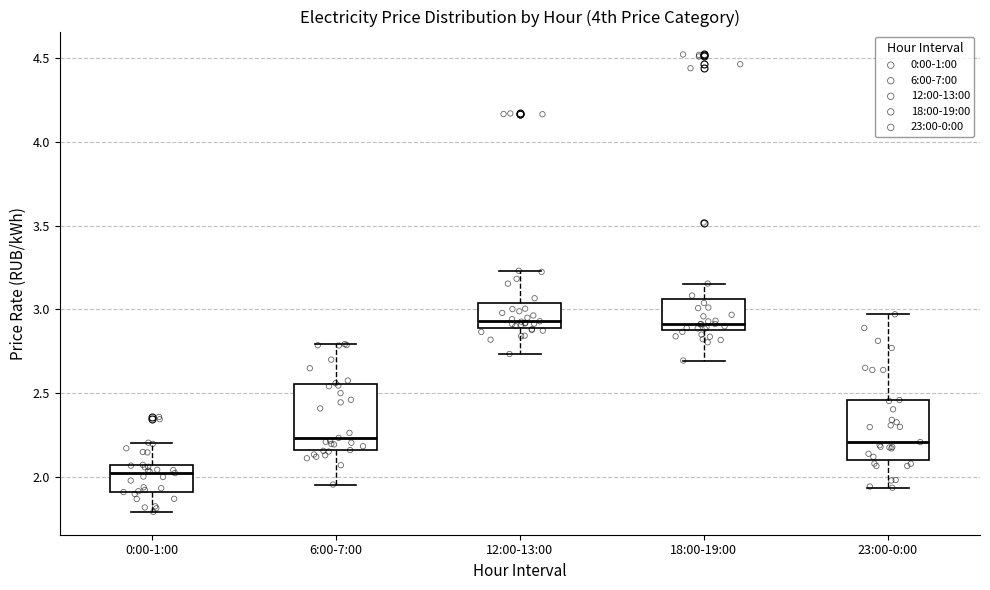

Reading left to right, read every box against the y-axis: the position of its median line, the range the box covers, and the ends of its whiskers. The values are not printed on the chart, so give them approximately, as read against the axis.

0:00-1:00: median 2.00, box 1.90 to 2.05, whiskers 1.80 to 2.20
6:00-7:00: median 2.25, box 2.15 to 2.55, whiskers 1.95 to 2.80
12:00-13:00: median 2.95, box 2.90 to 3.05, whiskers 2.75 to 3.25
18:00-19:00: median 2.90 (just above the box's lower edge), box 2.90 to 3.05, whiskers 2.70 to 3.15
23:00-0:00: median 2.20, box 2.10 to 2.45, whiskers 1.95 to 2.95